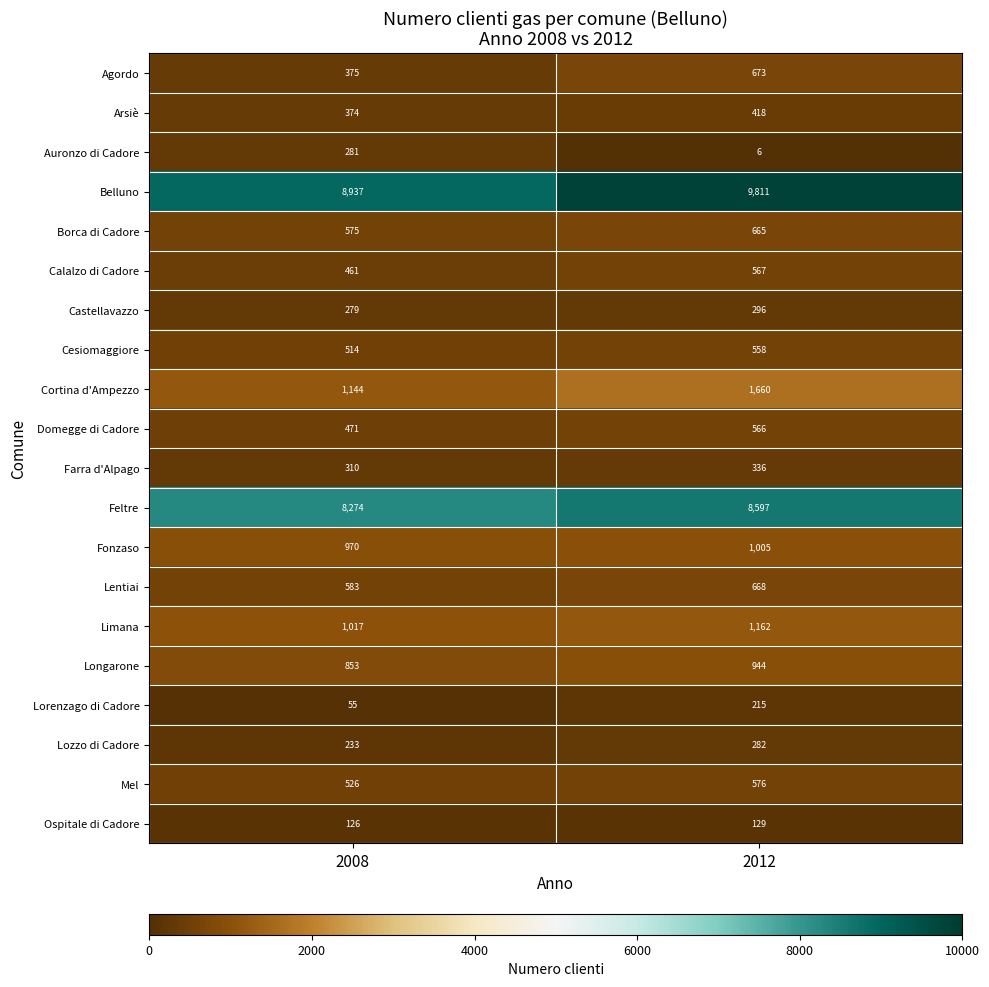

List the series in order of their peak value, highest first.

Belluno, Feltre, Cortina d'Ampezzo, Limana, Fonzaso, Longarone, Agordo, Lentiai, Borca di Cadore, Mel, Calalzo di Cadore, Domegge di Cadore, Cesiomaggiore, Arsiè, Farra d'Alpago, Castellavazzo, Lozzo di Cadore, Auronzo di Cadore, Lorenzago di Cadore, Ospitale di Cadore